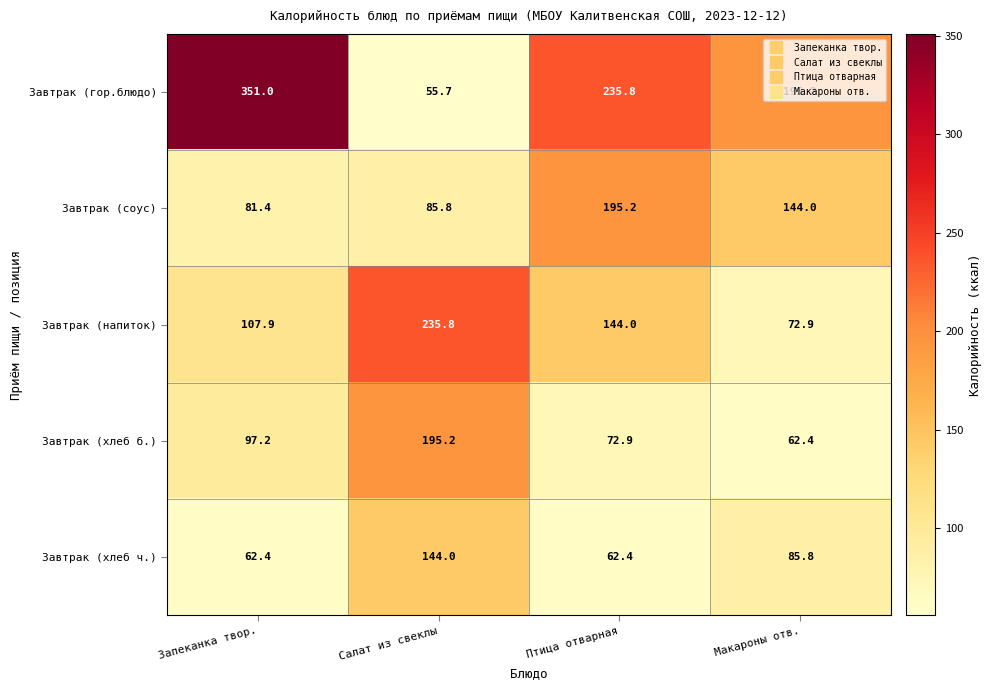

What is the difference between the maximum and minimum values in the Завтрак (хлеб ч.) series?

81.6